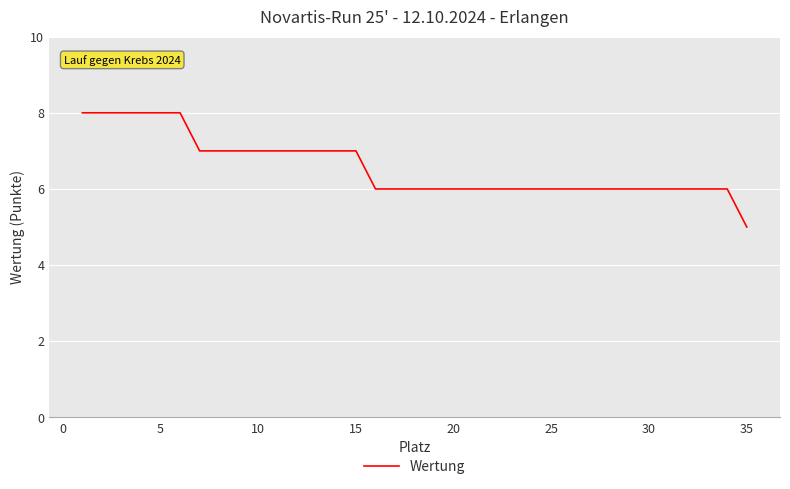

What is the greatest value displayed?

8